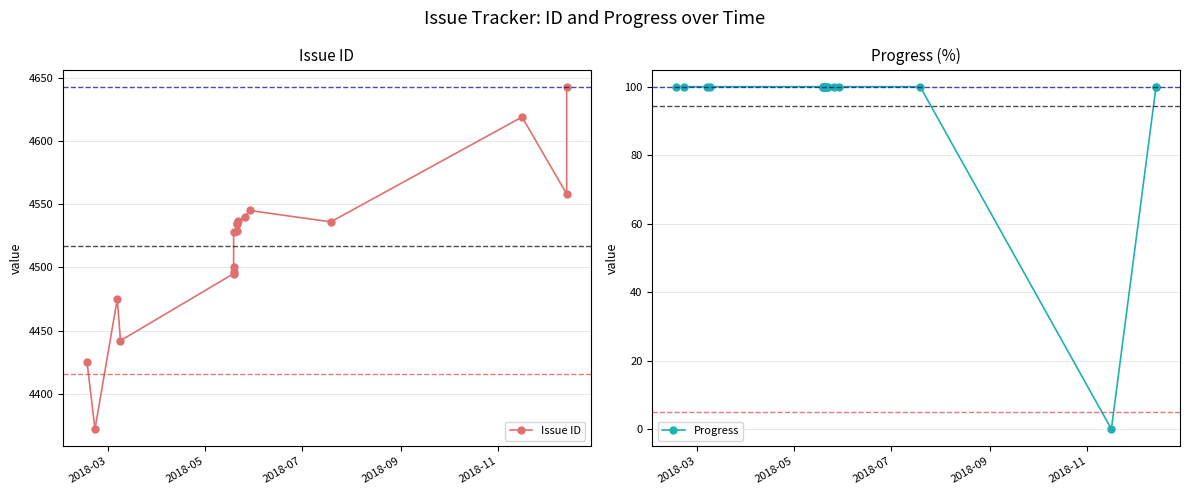

Which series has the largest total across all categories?

Issue ID